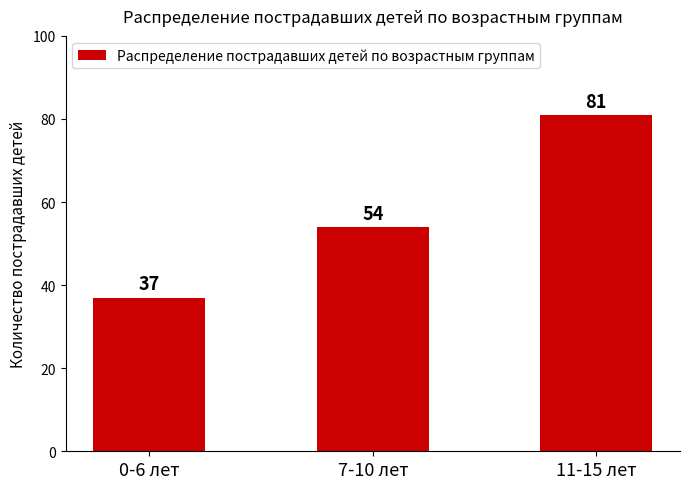

What is the approximate value at 7-10 лет?

54